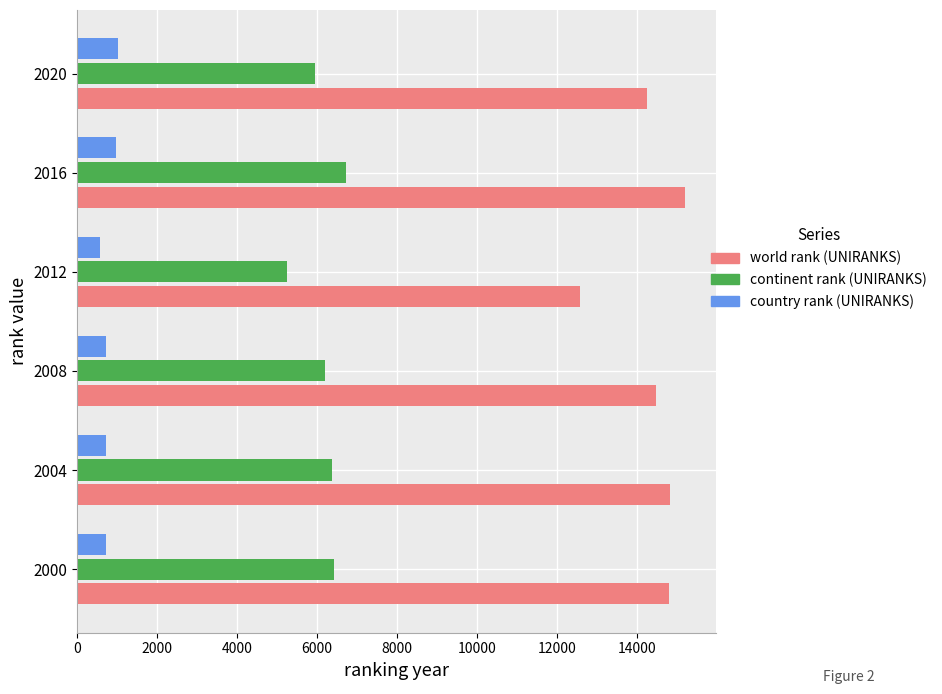

What is the smallest value displayed?

565